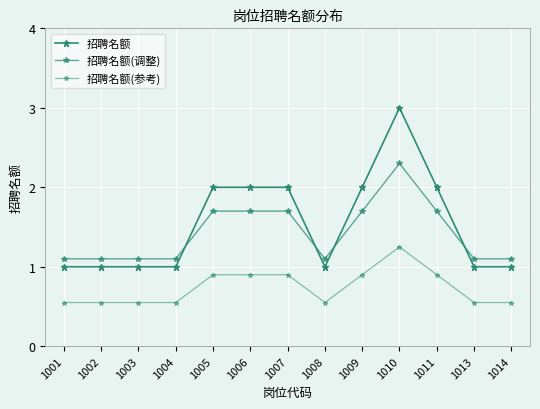

Rank the series by their maximum value, from highest to lowest.

招聘名额, 招聘名额(调整), 招聘名额(参考)